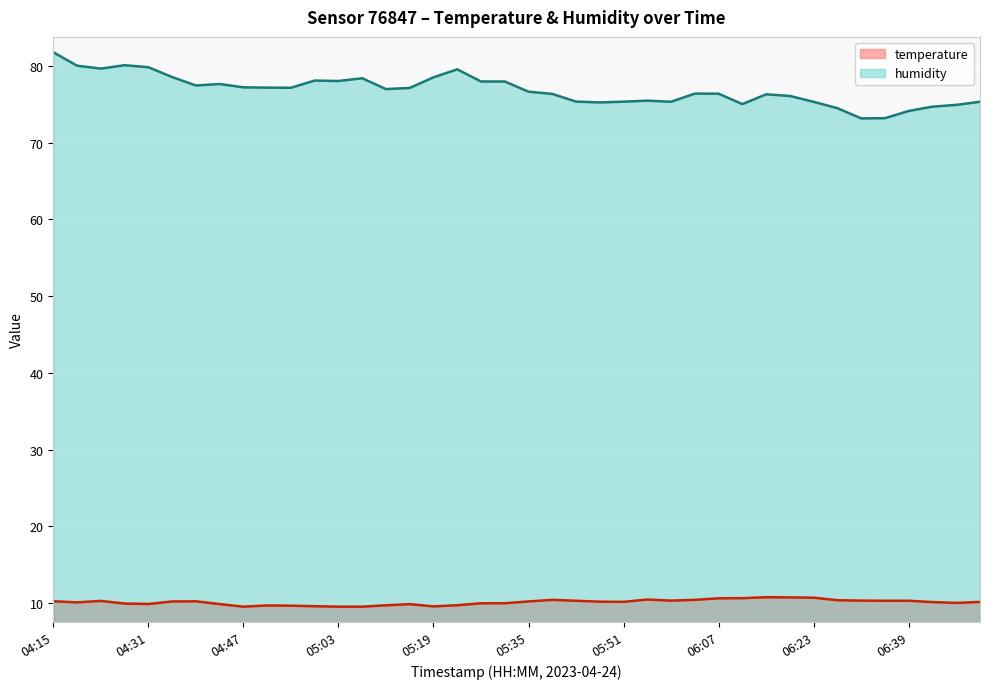

Which category has the highest value across all series?

04:15